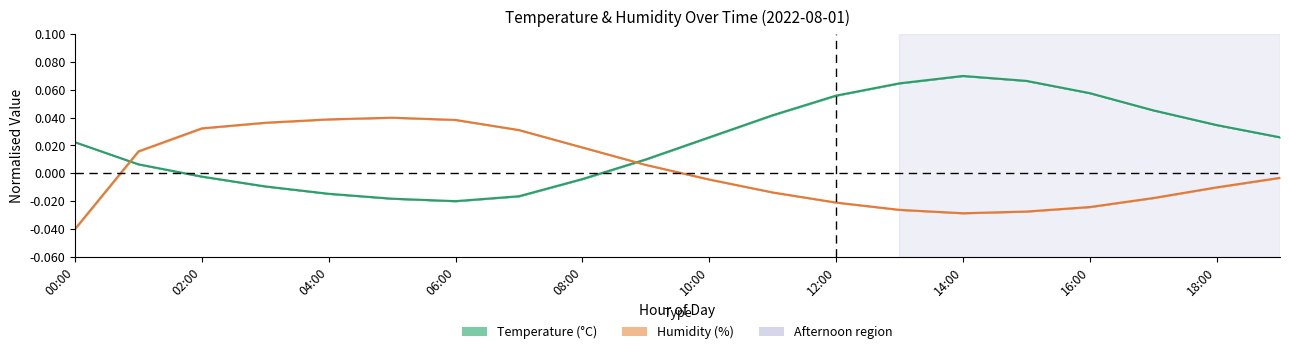

Which series changed the most between 14:00 and 11?

Temperature (°C)